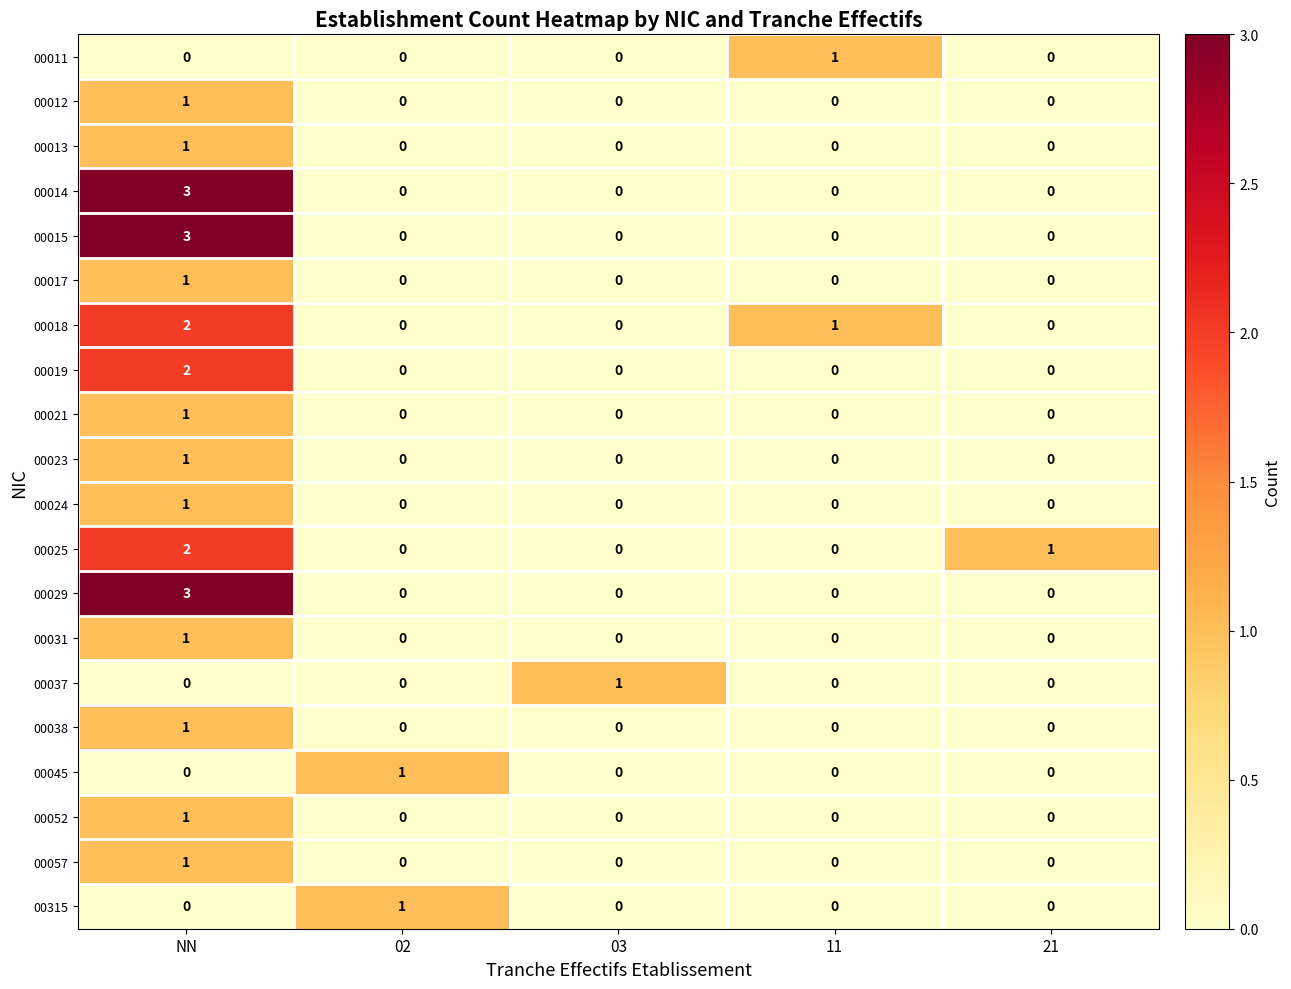

Where is 00025 nearest to the value 1?

21